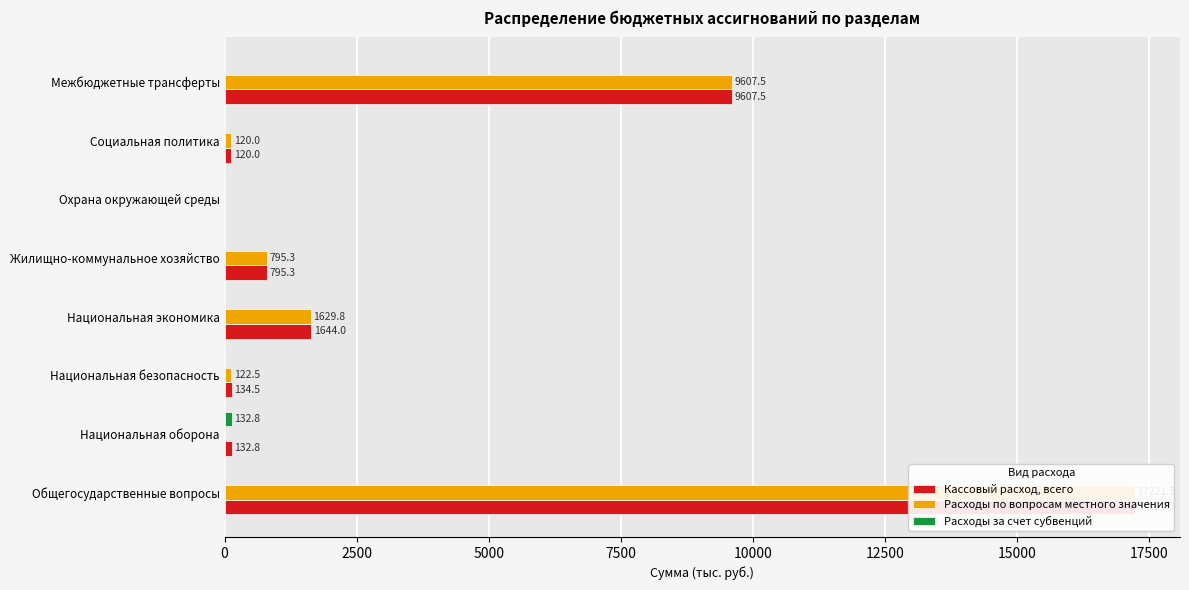

How many groups of bars are there?

8